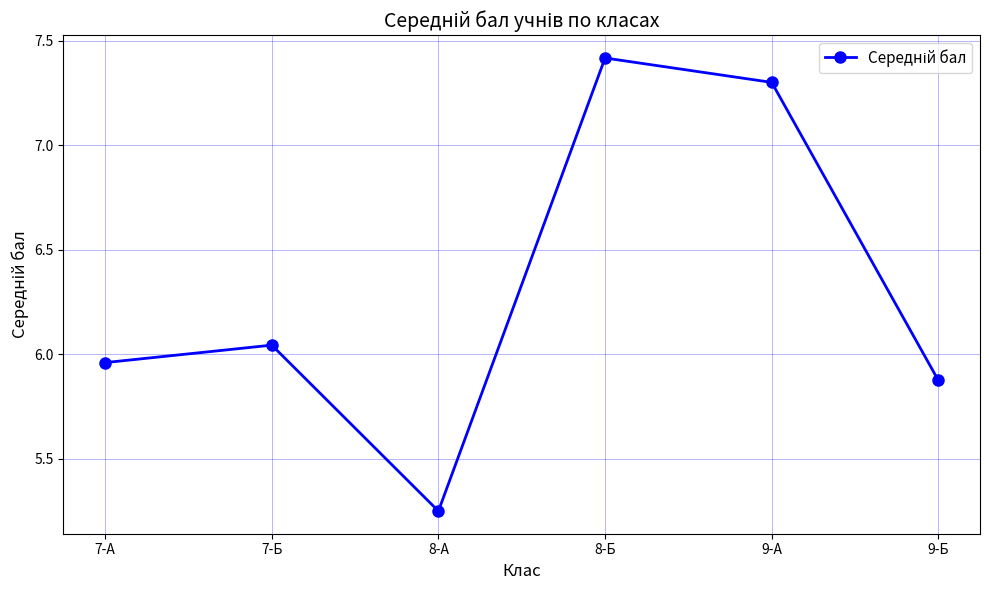

How many data points are less than 6?

3